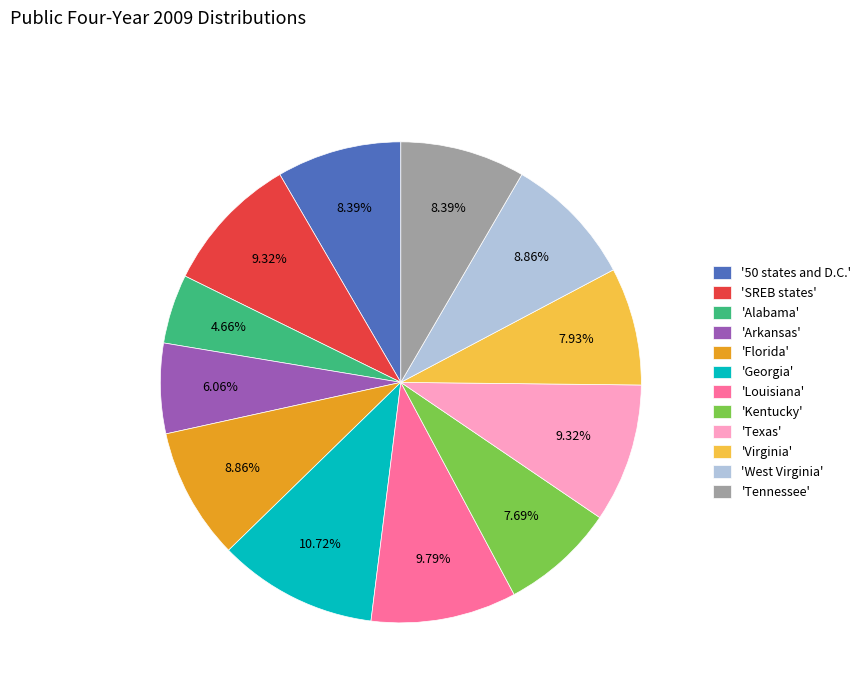

Which slice is the largest?

'Georgia'